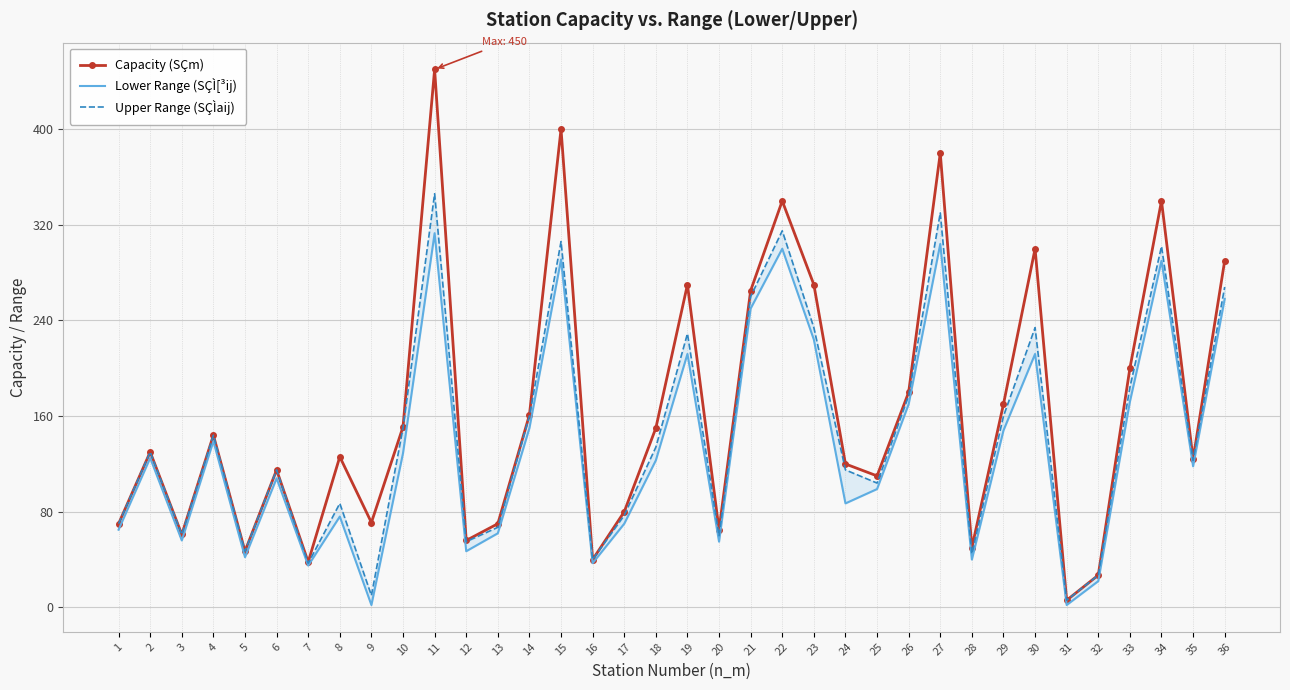

How many values in the Upper Range (SÇÌaij) series exceed 130?

17